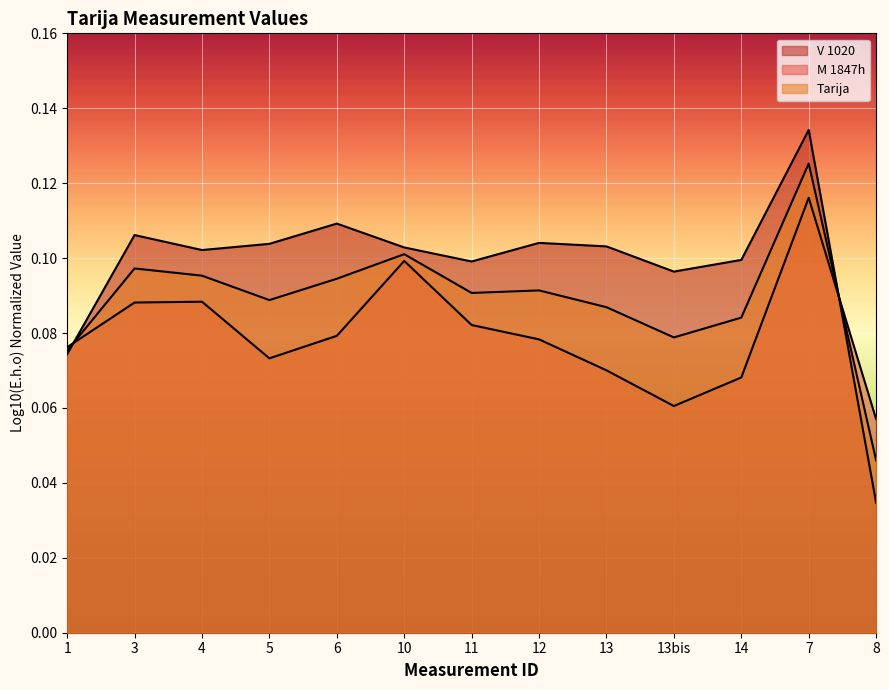

What is the label of the 6th point from the right?

12